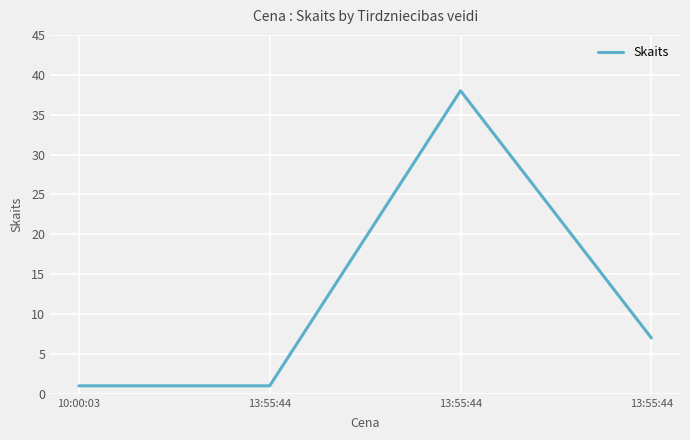

What is the ratio of the value at 13:55:44 to the value at 10:00:03?

1.0